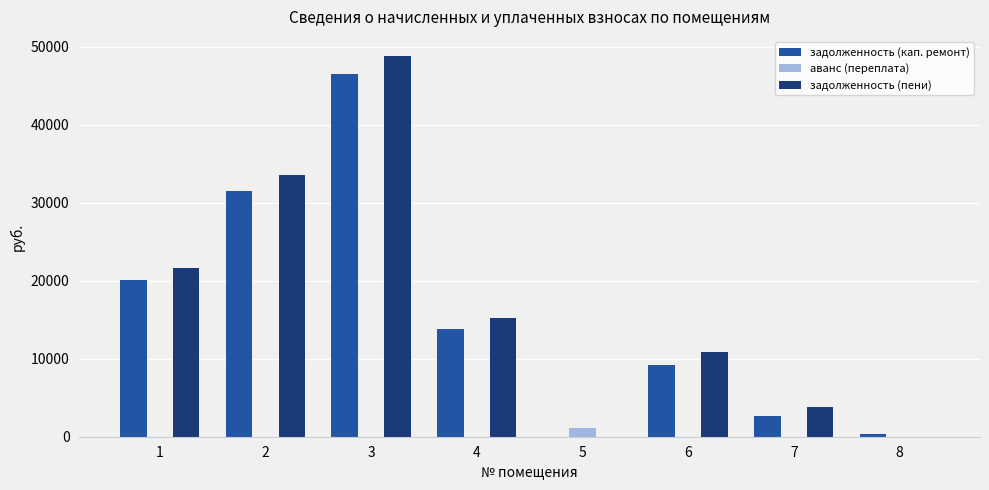

How many categories are shown in the chart?

8